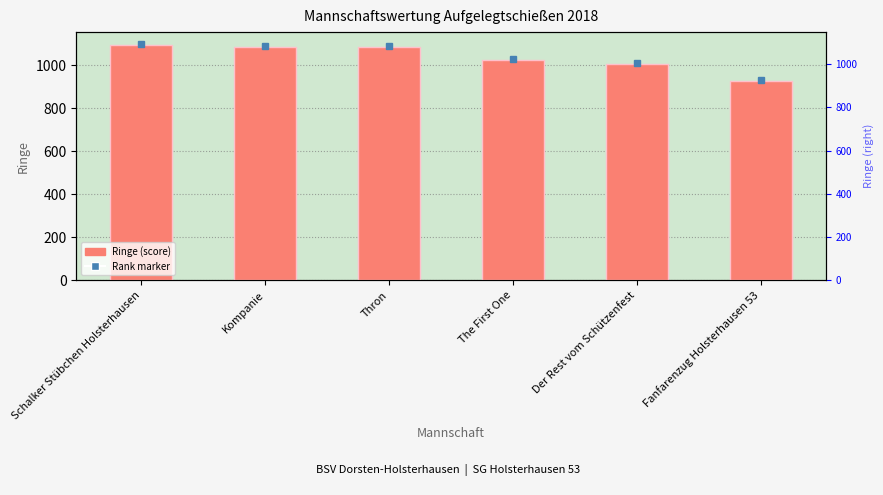

What is the label of the 5th bar from the left?

Der Rest vom Schützenfest